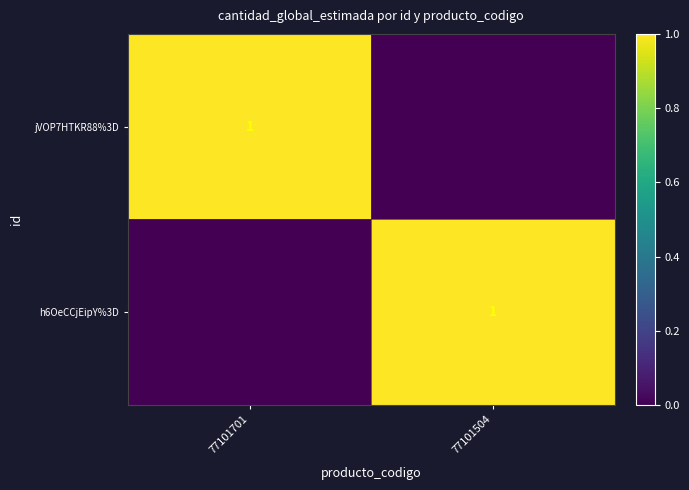

At which category is the sum across all series the highest?

77101701